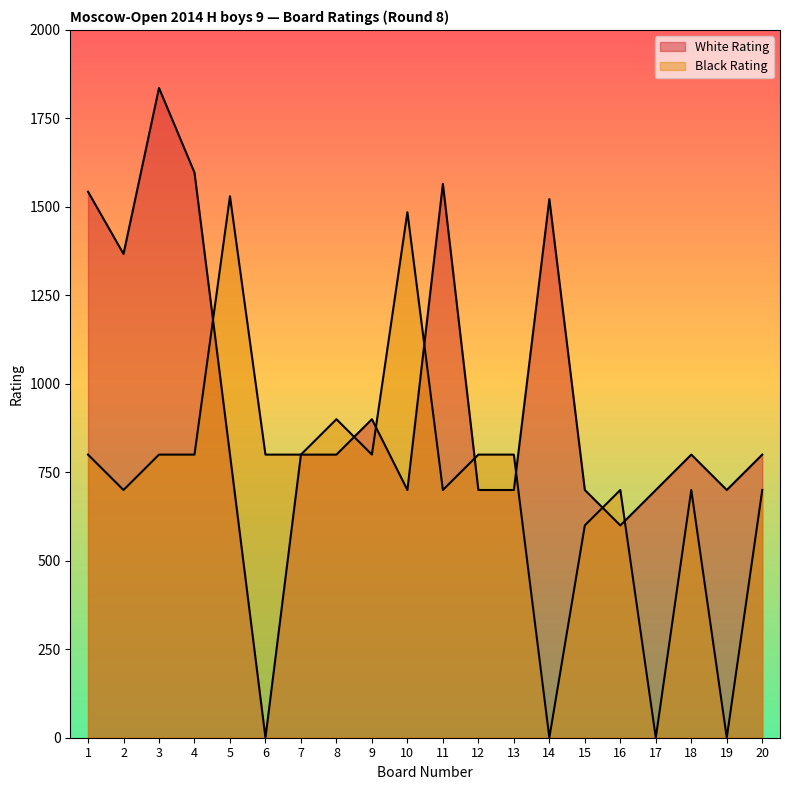

What is the value of the White Rating point at the 11th from the left?

1565